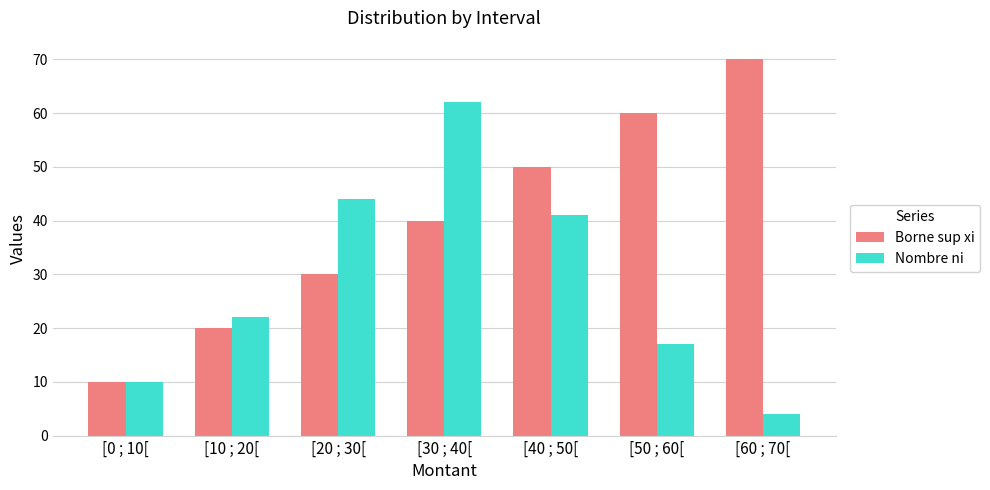

What is the spread (max minus min) of values at [60 ; 70[?

66